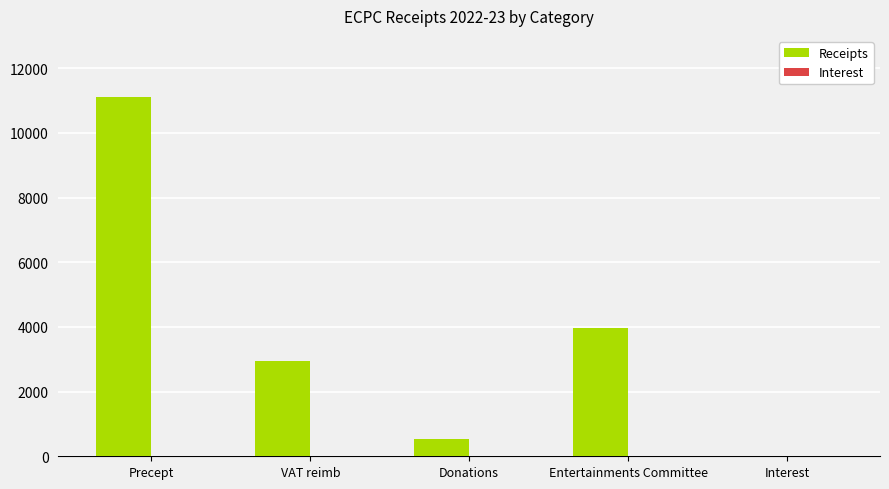

What is the sum of all Receipts values?

18581.1